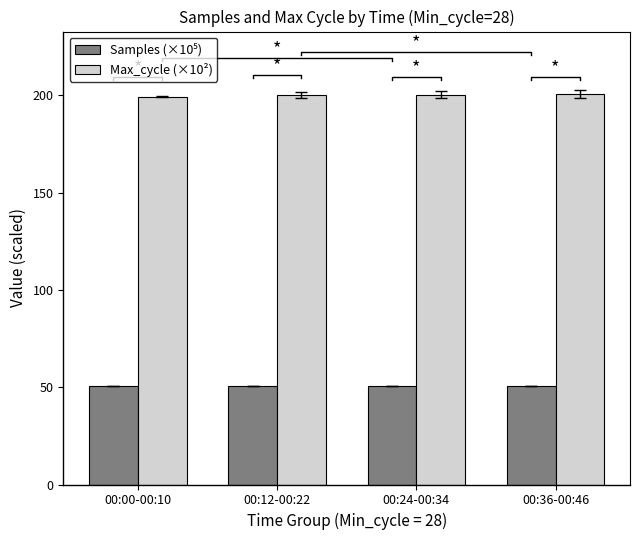

What is the smallest value displayed?

50.8